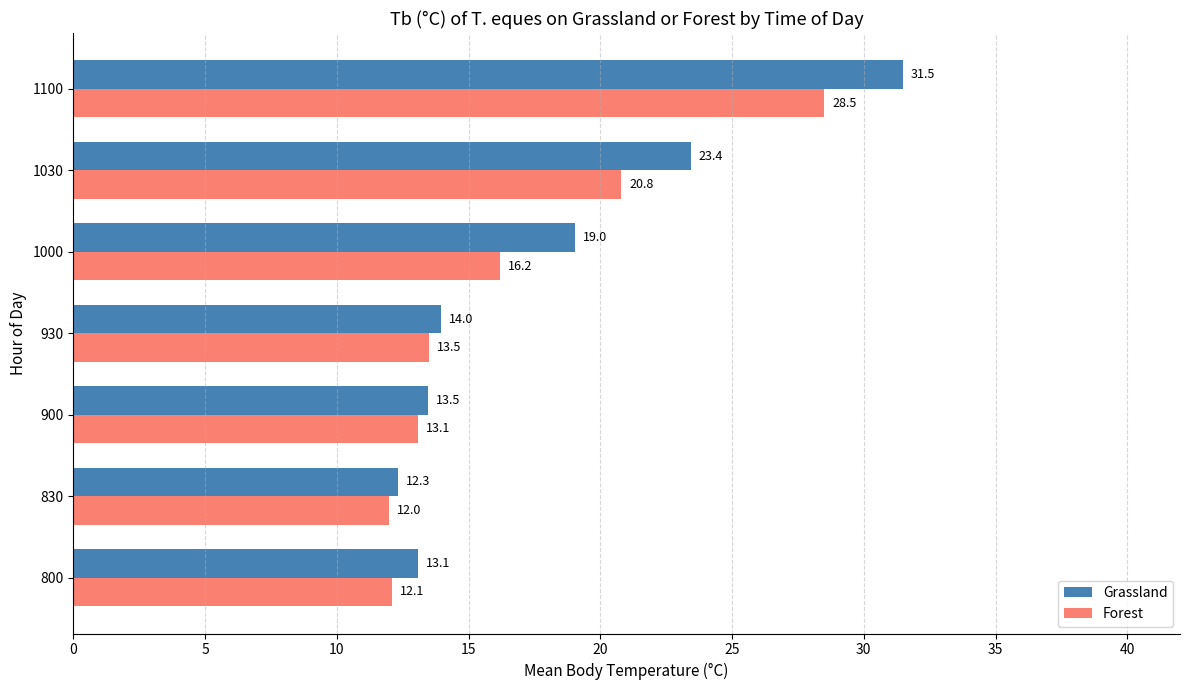

Is the value of Grassland at 1030 greater than the value of Forest at 1000?

Yes